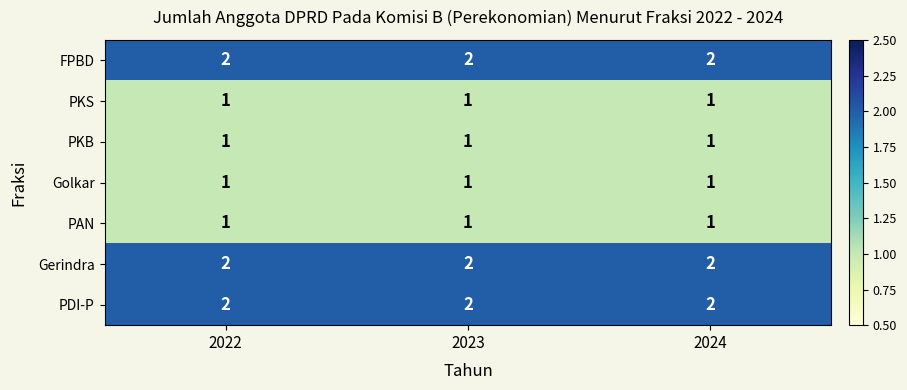

What is the sum of the FPBD values at 2023 and 2022?

4